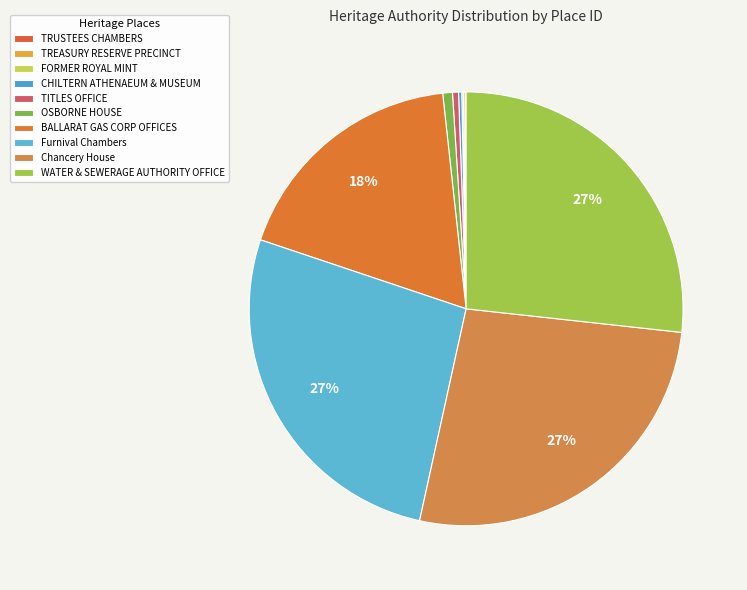

How many segments does this pie chart have?

10